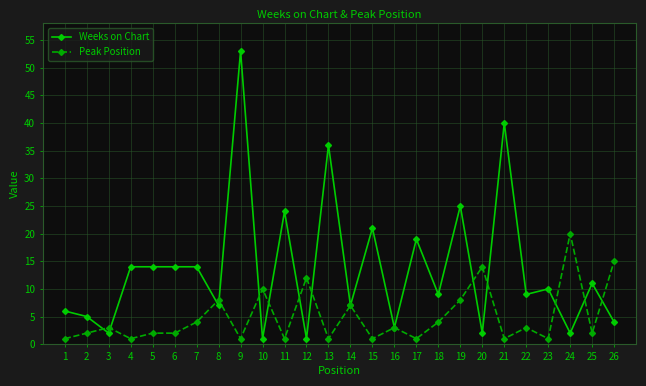

Between 7 and 19, which series saw the biggest shift?

Weeks on Chart